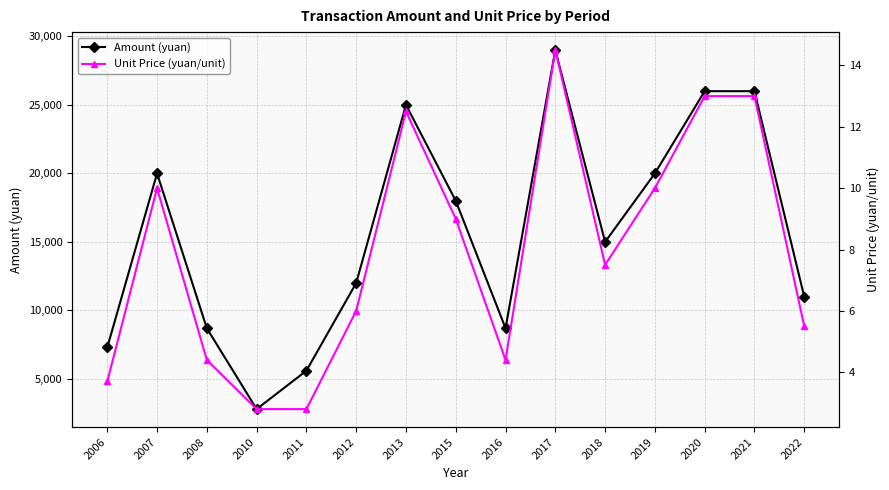

How many lines are shown in the chart?

2